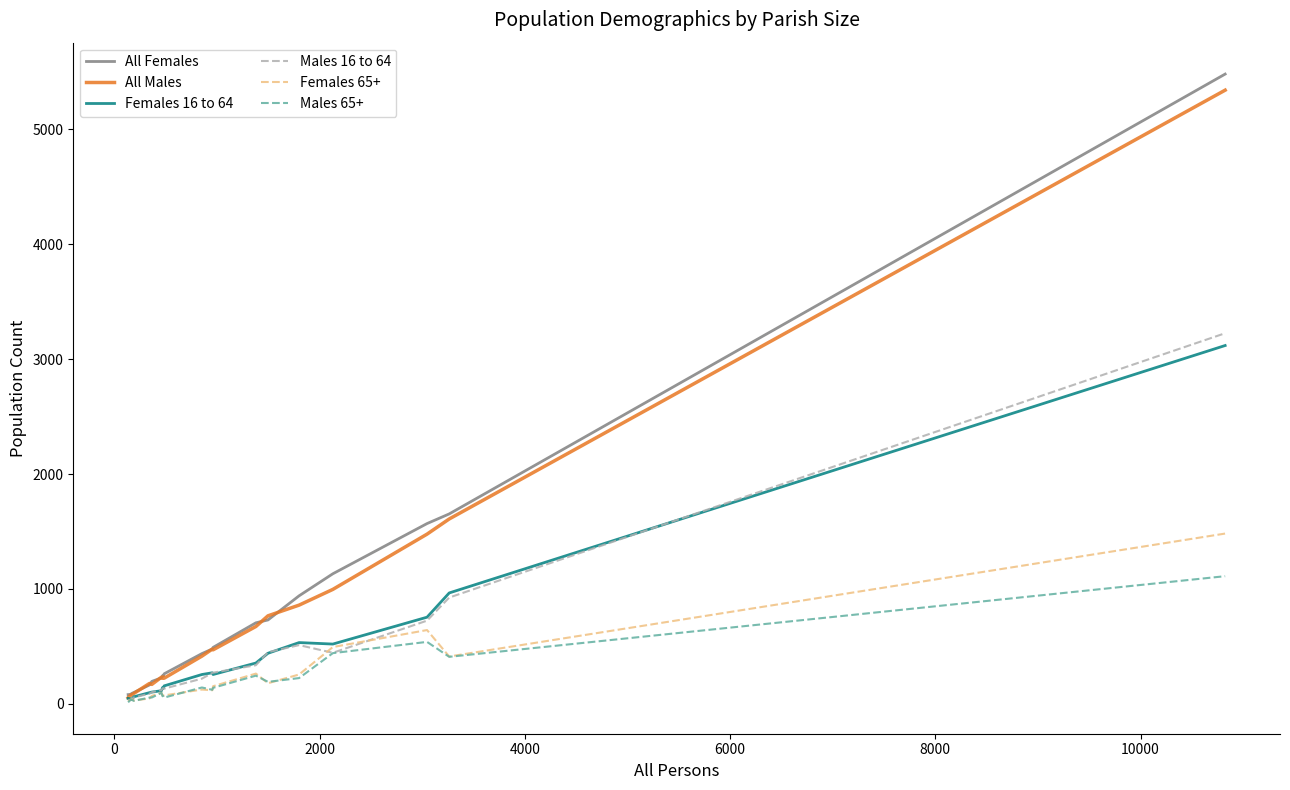

Does the chart display data point markers on the line(s)?

No